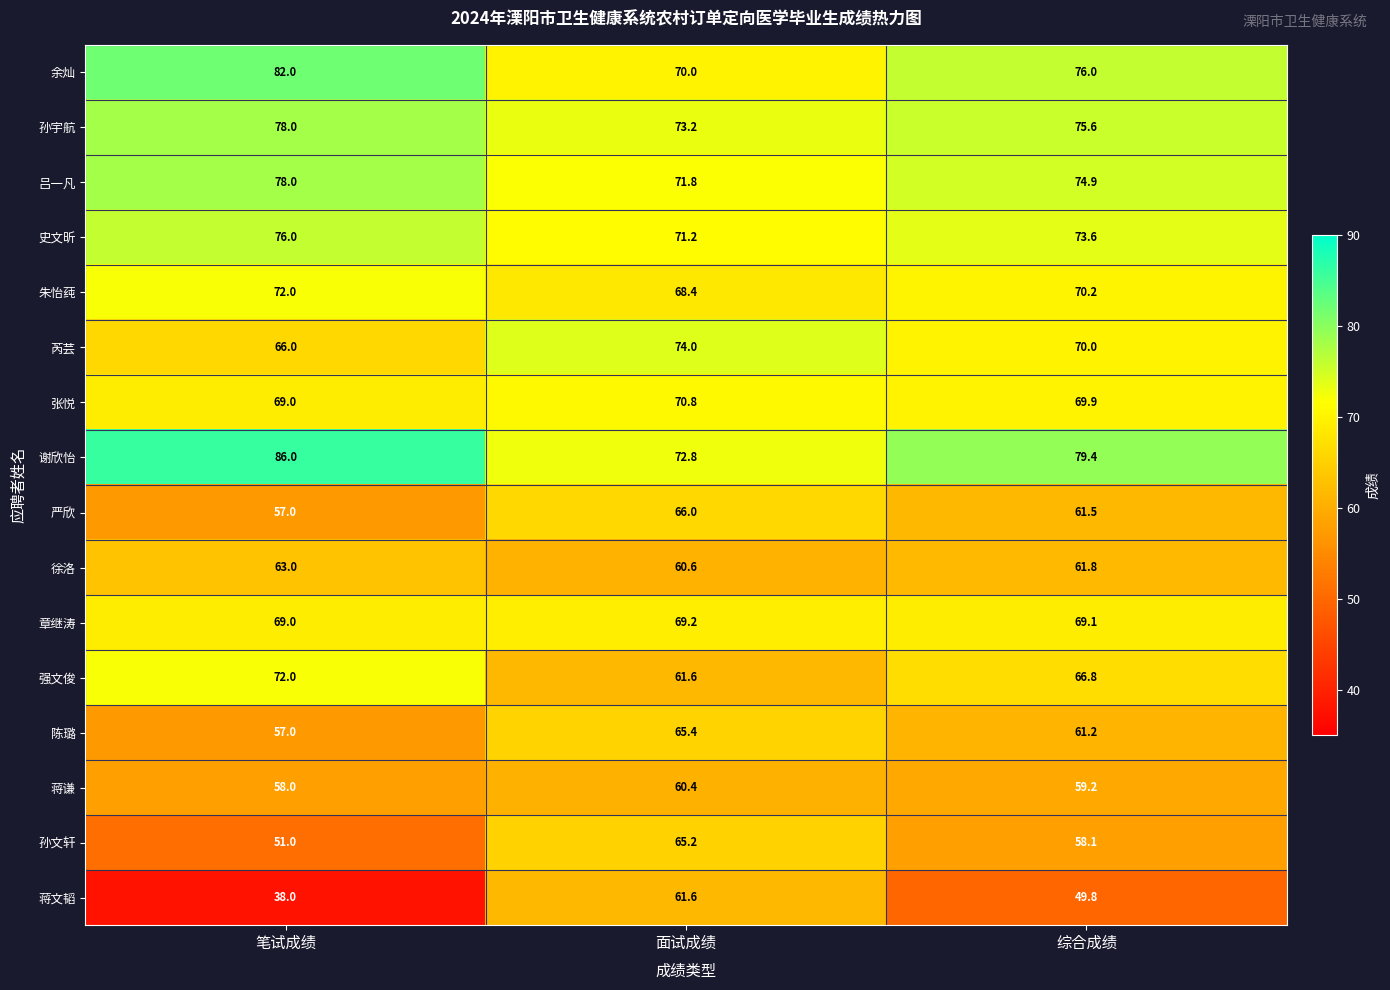

What is the sum of the 严欣 values at 综合成绩 and 面试成绩?

127.5